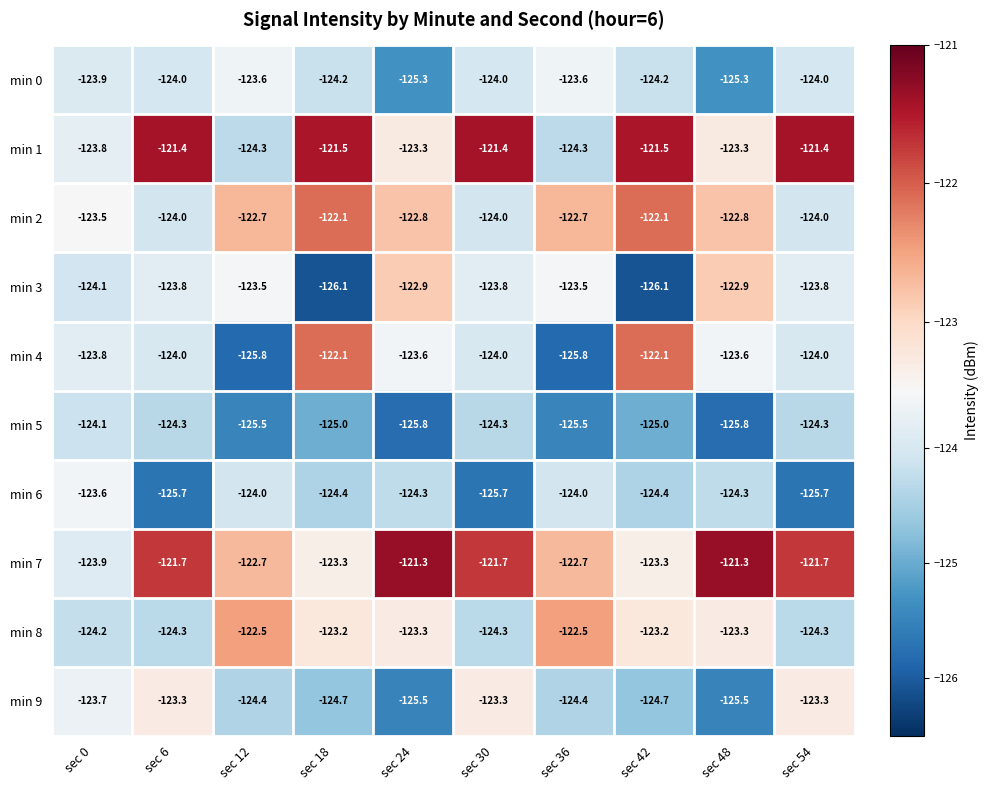

The value of min 0 at sec 18 is -175.8. True or false?

False